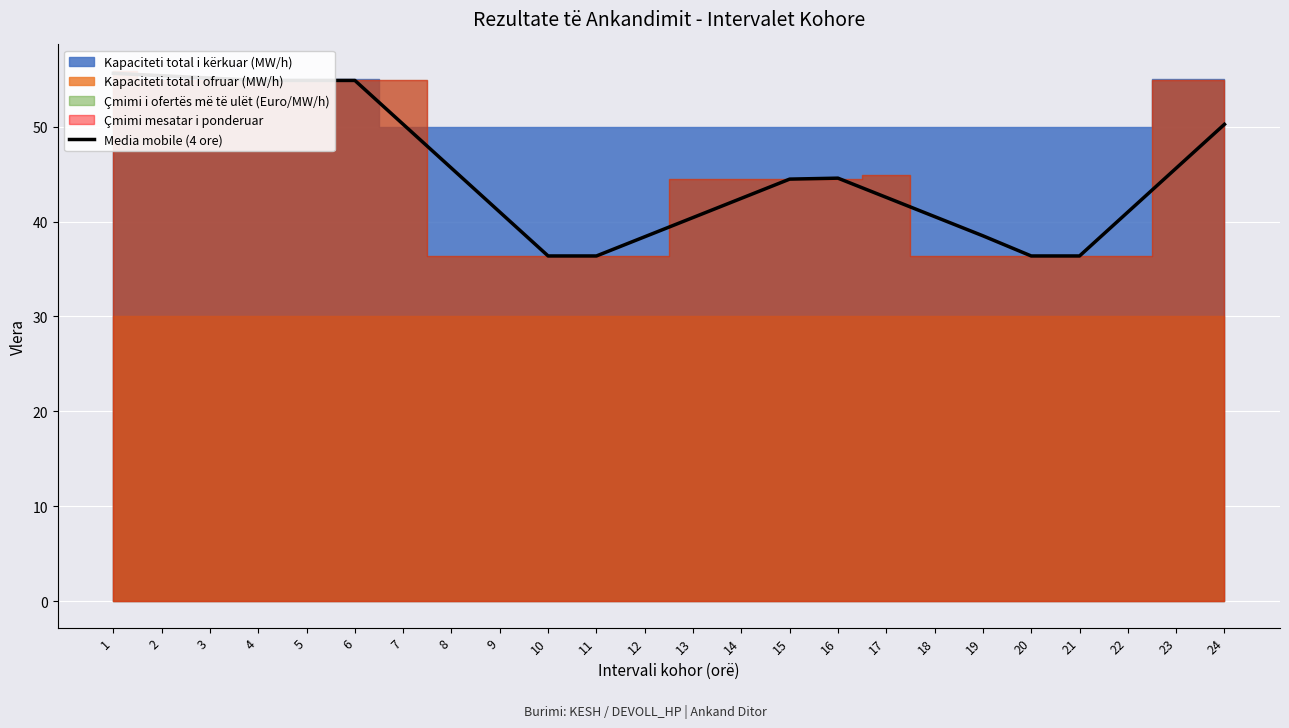

What is the change in value from 16 to 17?

-2.0